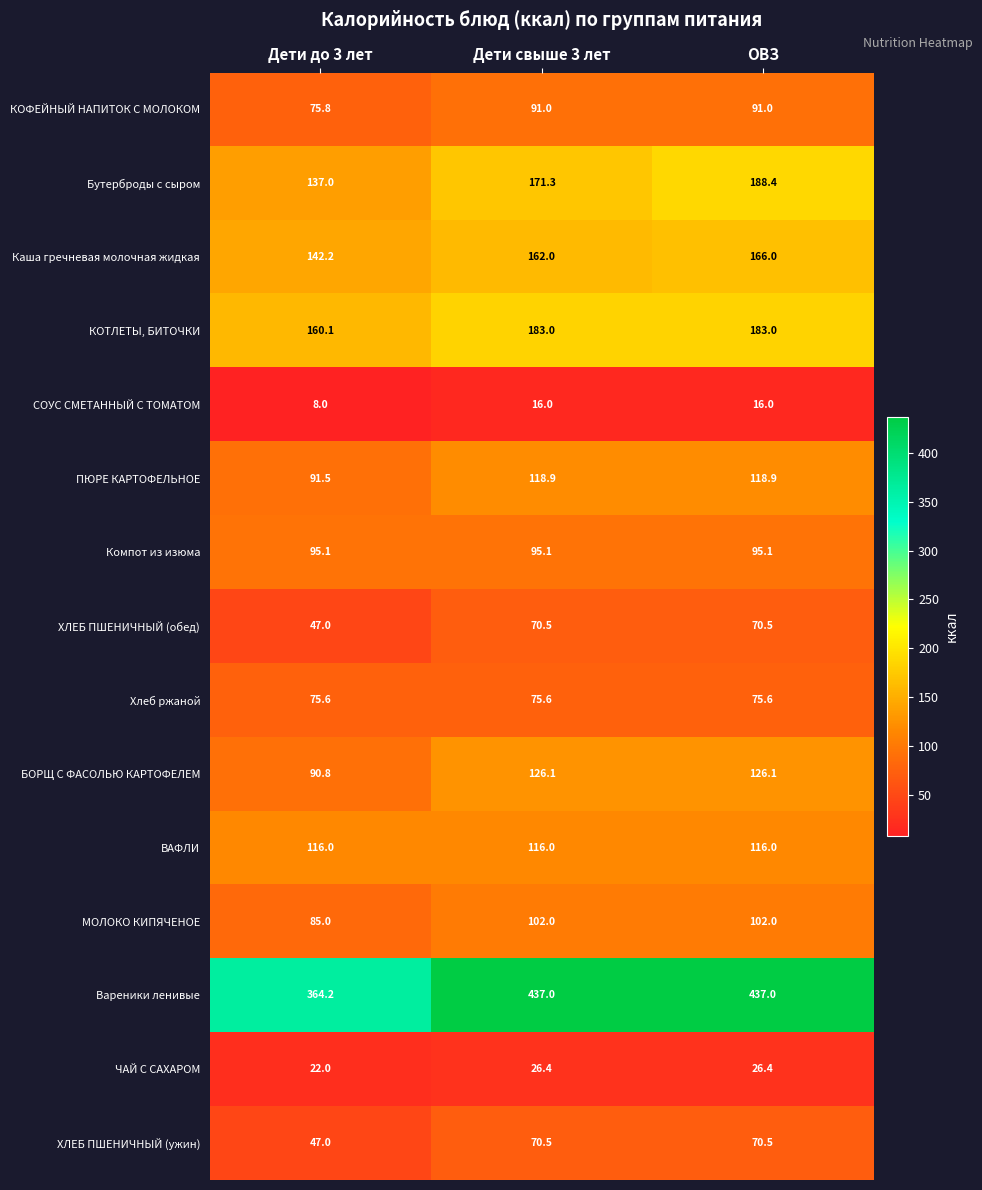

How many values in the Бутерброды с сыром series exceed 171?

2